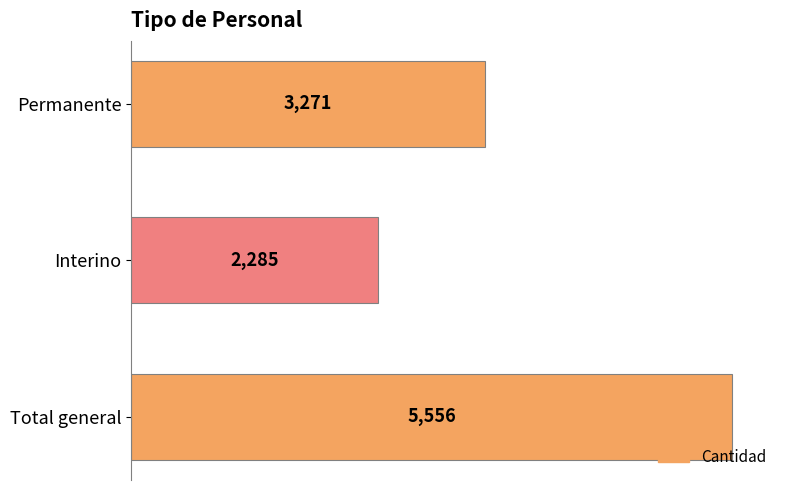

What is the smallest value displayed?

2285